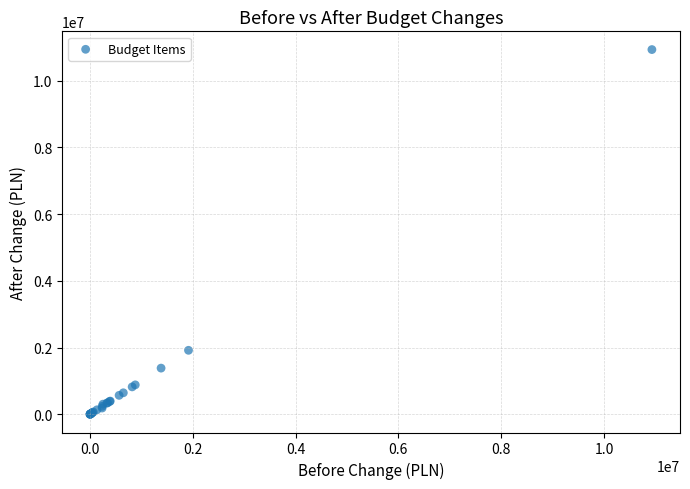

What Y value in the scatter plot is closest to 5466407?

1917808.0